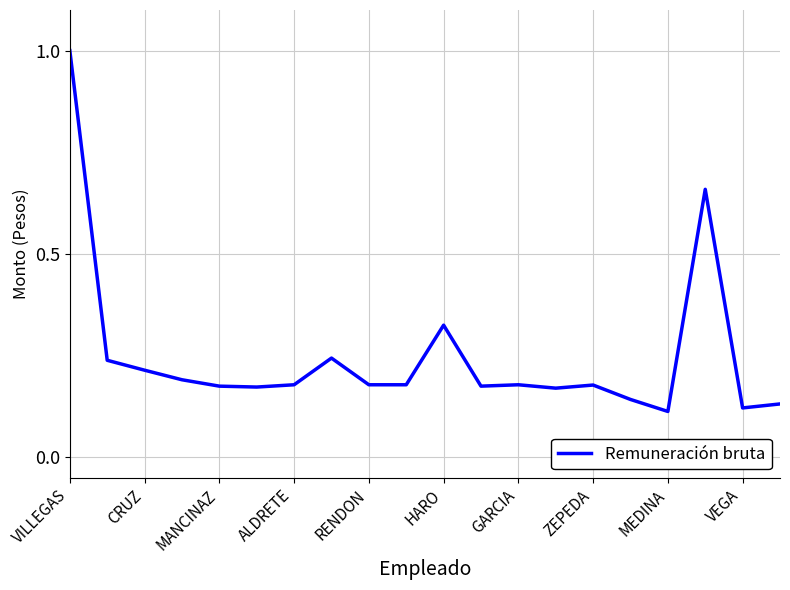

What is the difference between the maximum and minimum values?

0.9